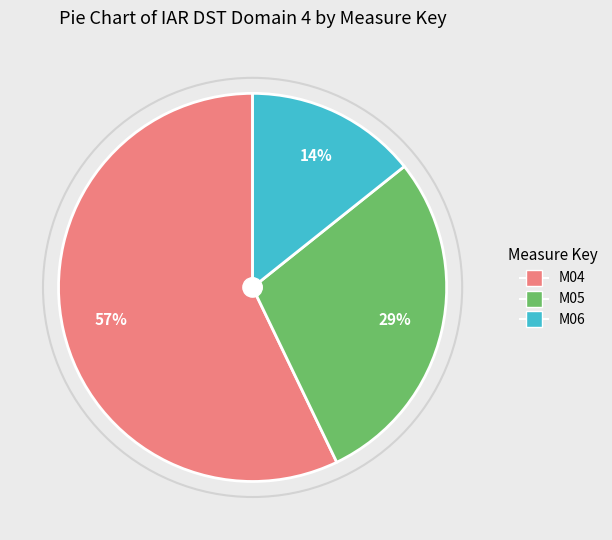

Is M05 the majority of the pie?

No